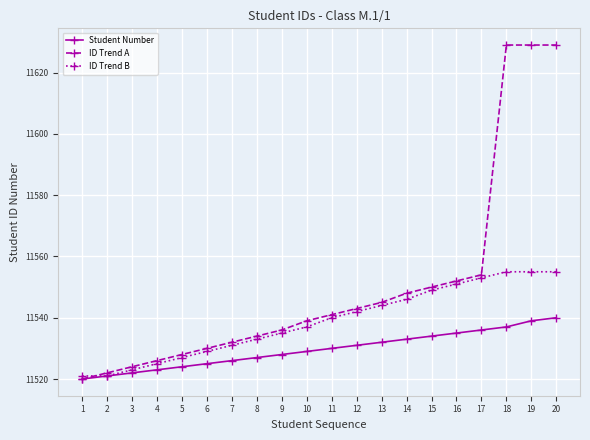

What is the value of the Student Number point at the 7th from the left?

11526